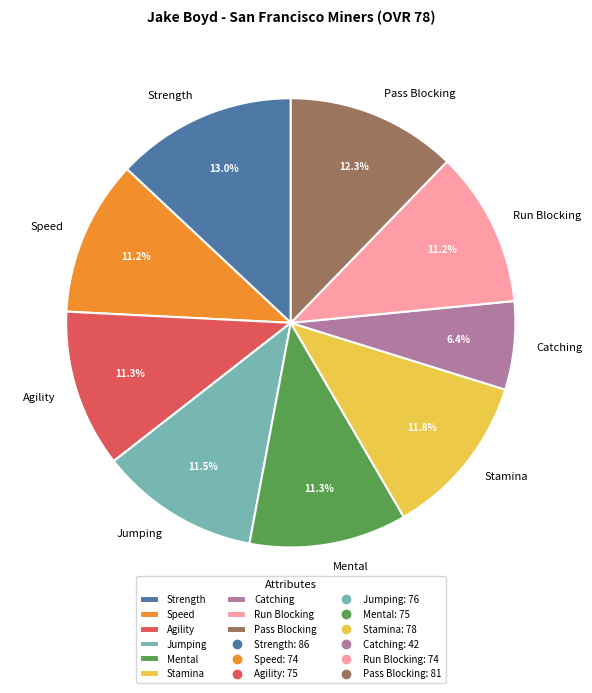

What percentage is the Stamina slice, to the nearest percent?

12%